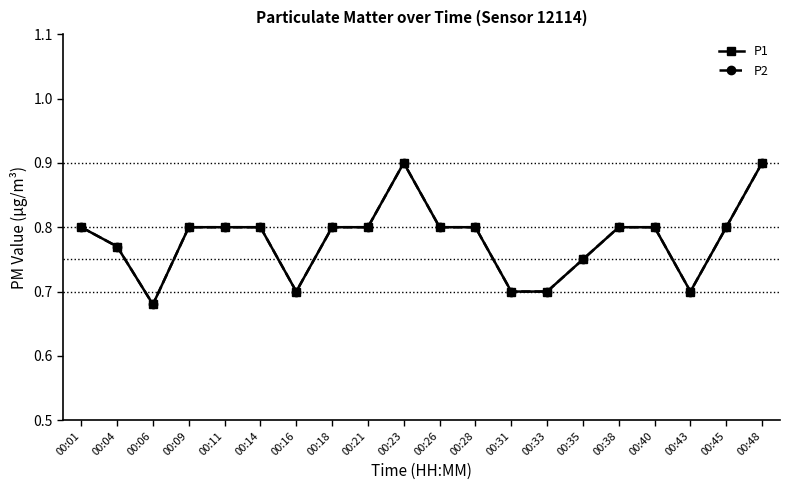

Does the chart have visible grid lines?

No